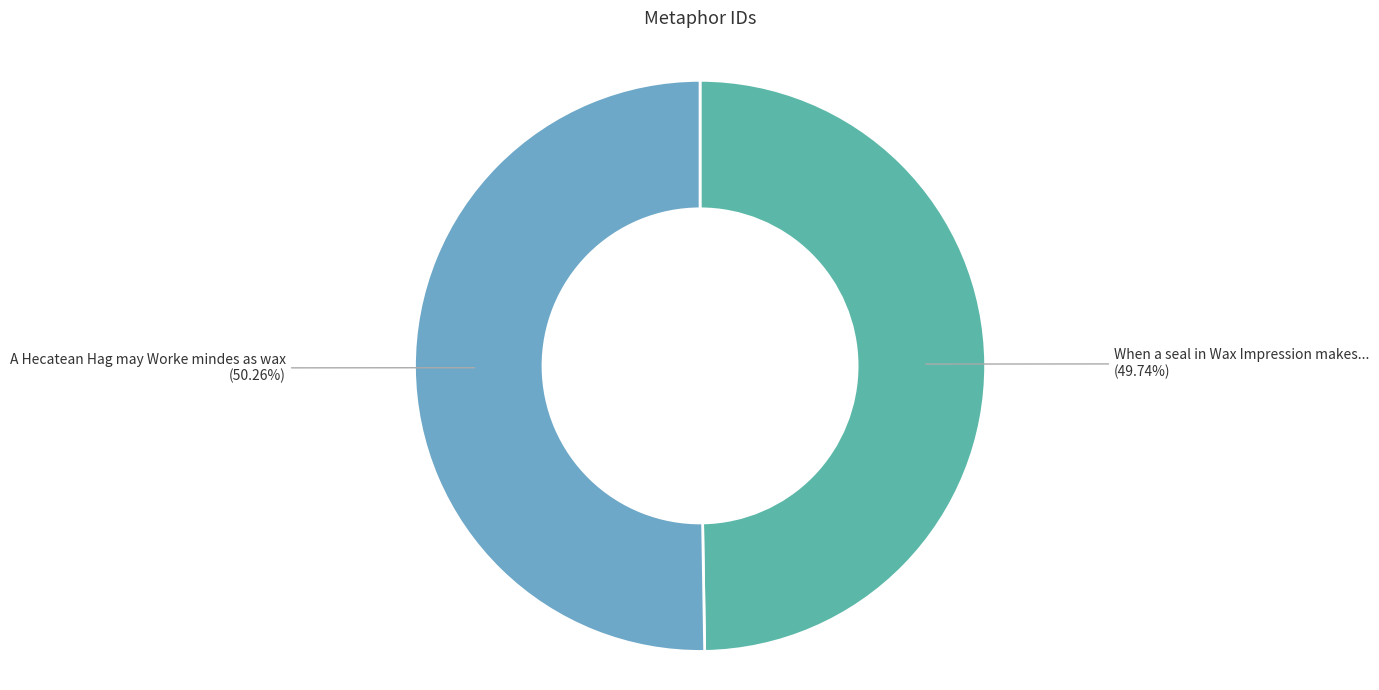

How many segments does this pie chart have?

2